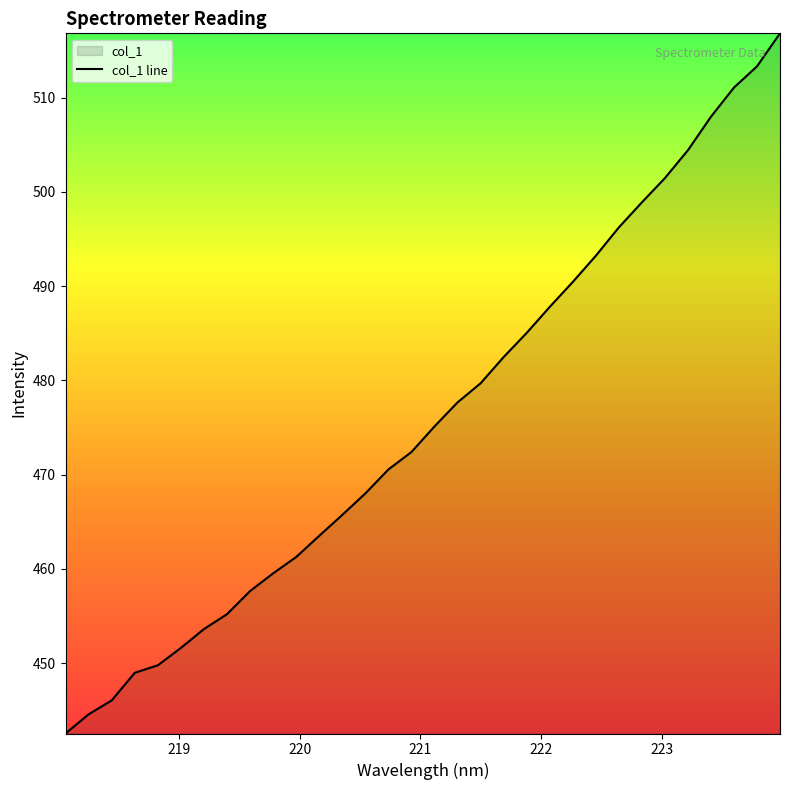

What is the sum of all values?

15232.9